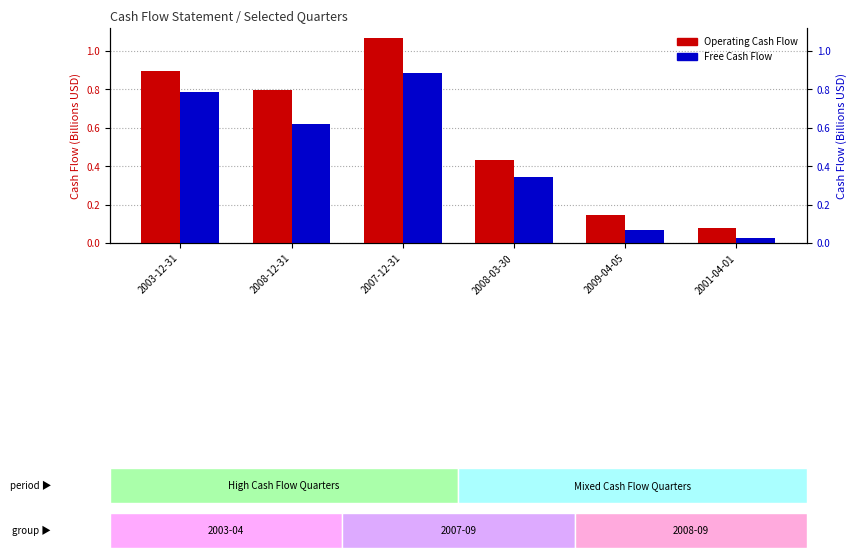

List the series in order of their overall mean, lowest first.

Free Cash Flow, Operating Cash Flow